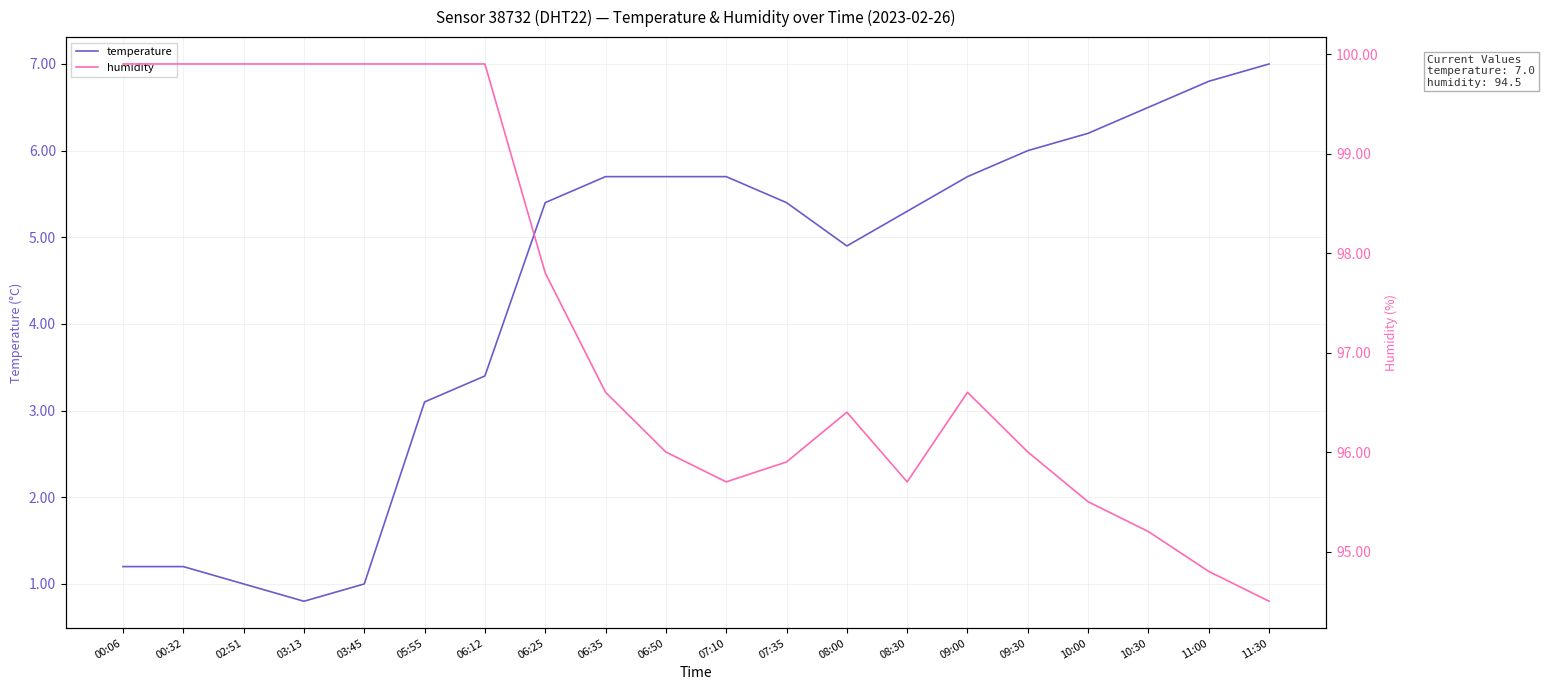

What is the sum of the temperature values at 06:12 and 06:50?

9.1